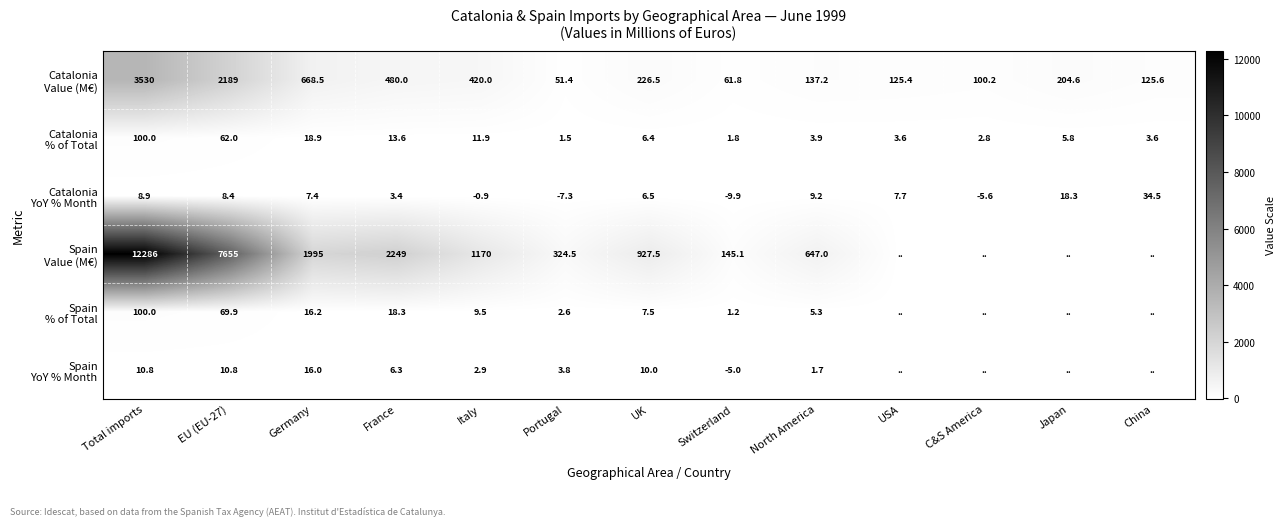

What is the total value across all series at EU (EU-27)?

9995.1